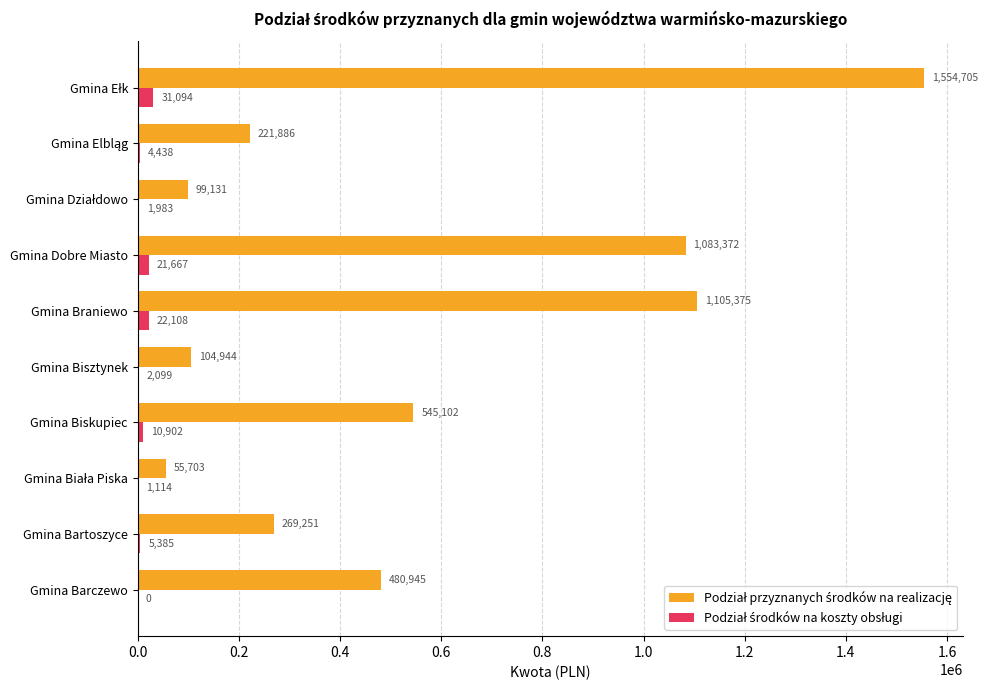

What is the greatest value displayed?

1554705.0